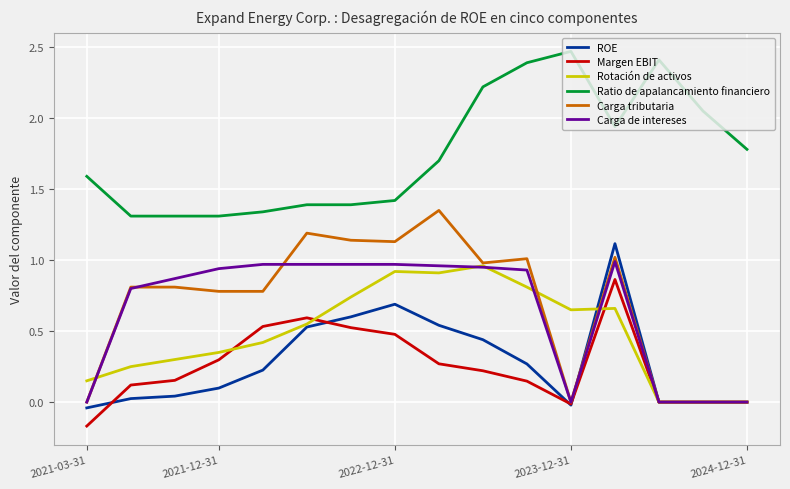

True or false: Ratio de apalancamiento financiero and Carga de intereses cross at least once.

False